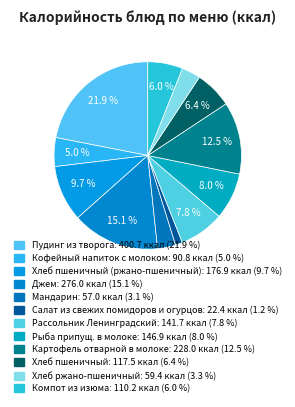

Which slice is the smallest?

Салат из свежих помидоров и огурцов